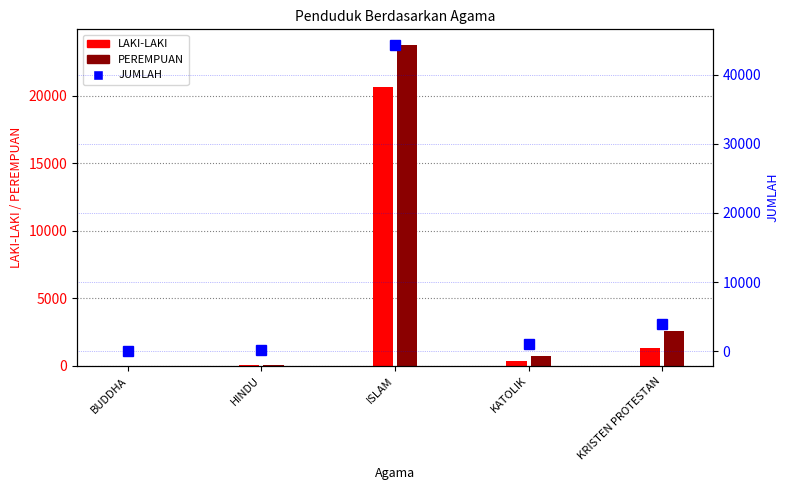

Which label corresponds to the smallest value in the chart?

BUDDHA